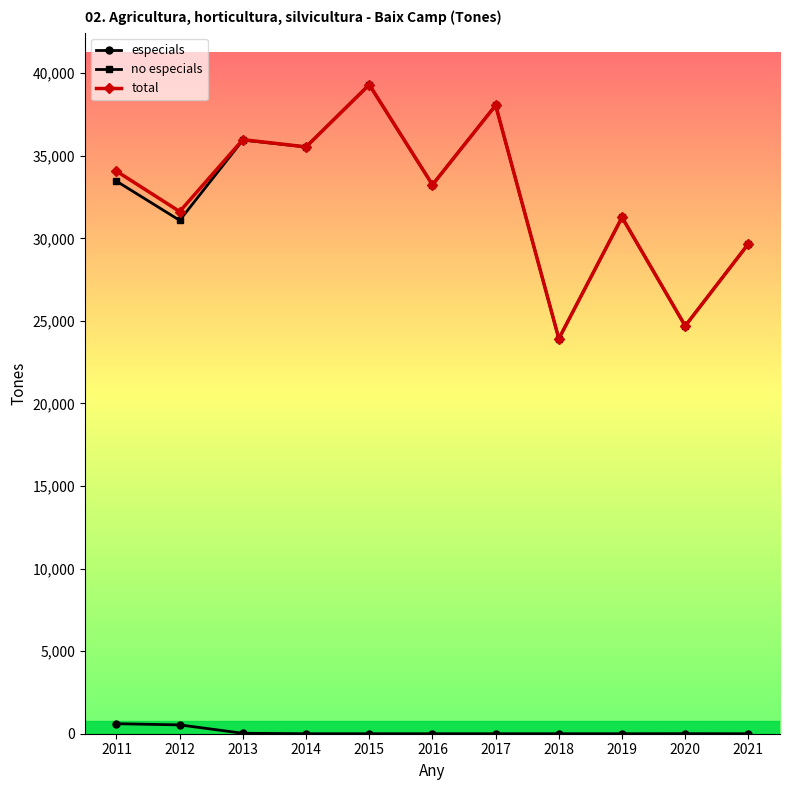

Is it true that no especials equals 35541 at 2014?

True